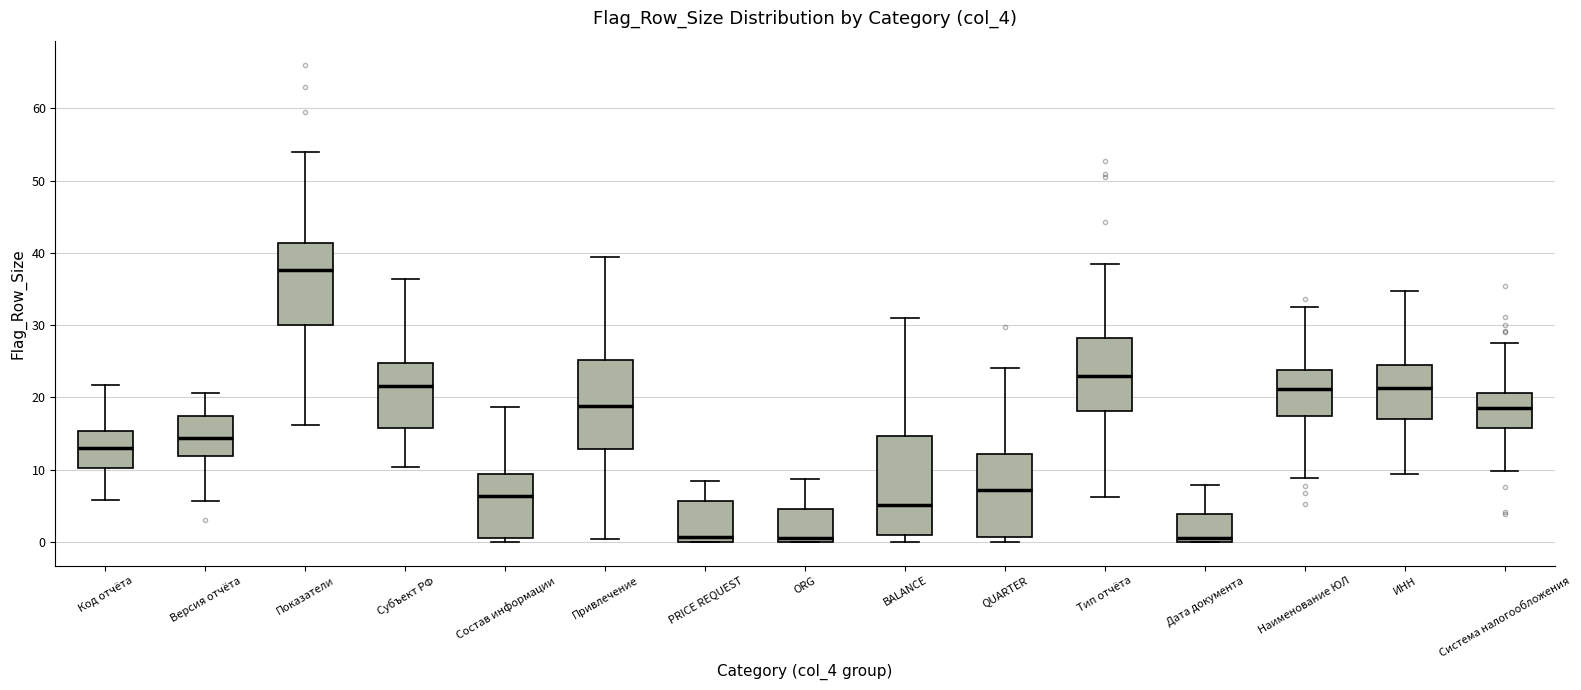

Where does the upper whisker of the box for ИНН end on the y-axis? The values are not printed on the chart, so give them approximately, as read against the axis.

35